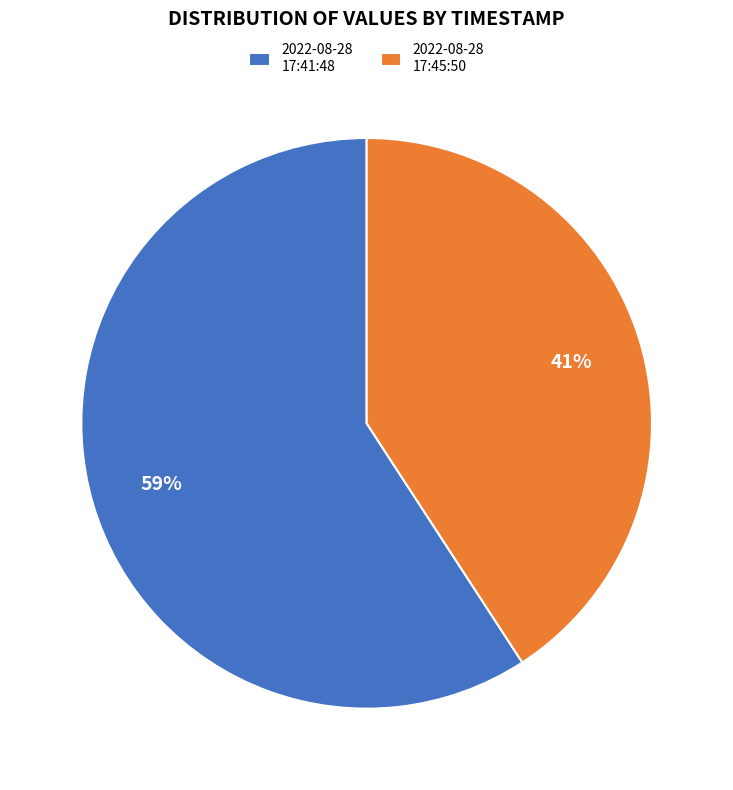

Combined, do 2022-08-28 17:45:50 and 2022-08-28 17:41:48 account for over 50%?

Yes